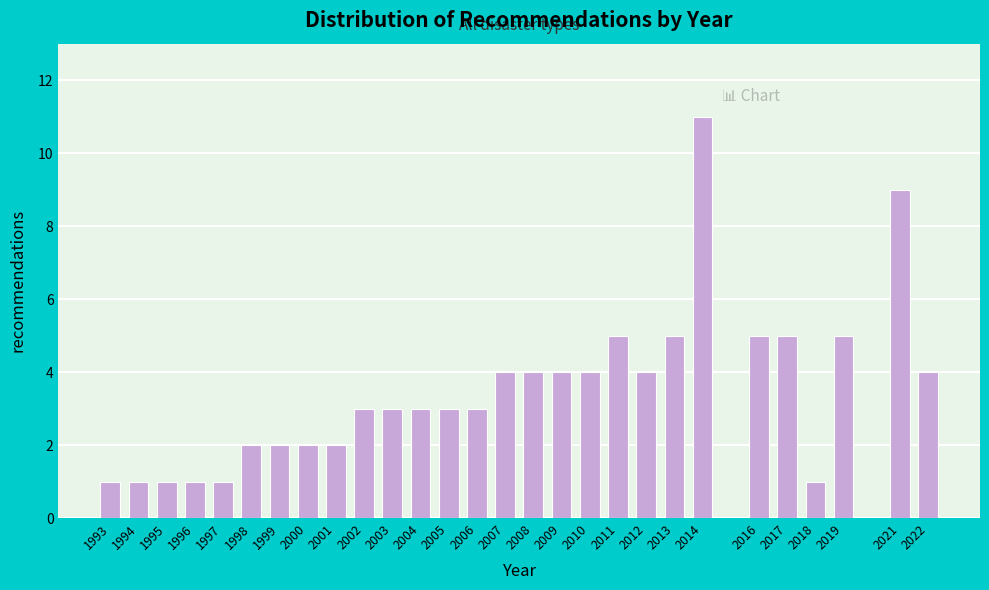

Reading left to right, transcribe all the data shown in this chart.

1	1	1	1	1	2	2	2	2	3	3	3	3	3	4	4	4	4	5	4	5	11	5	5	1	5	9	4